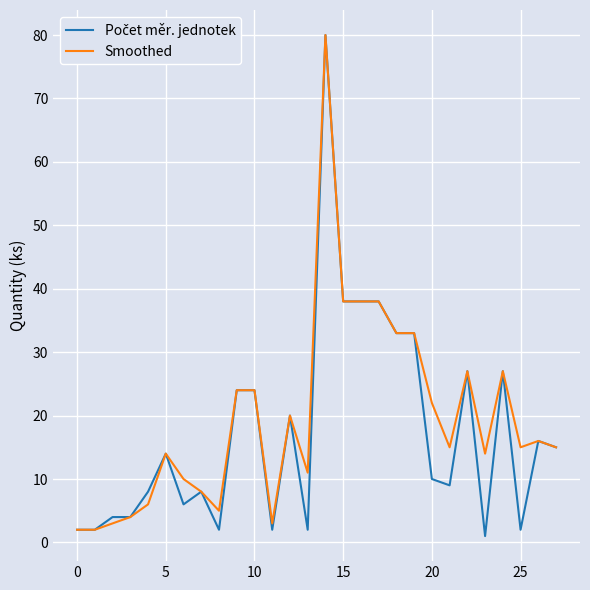

What is the greatest value displayed?

80